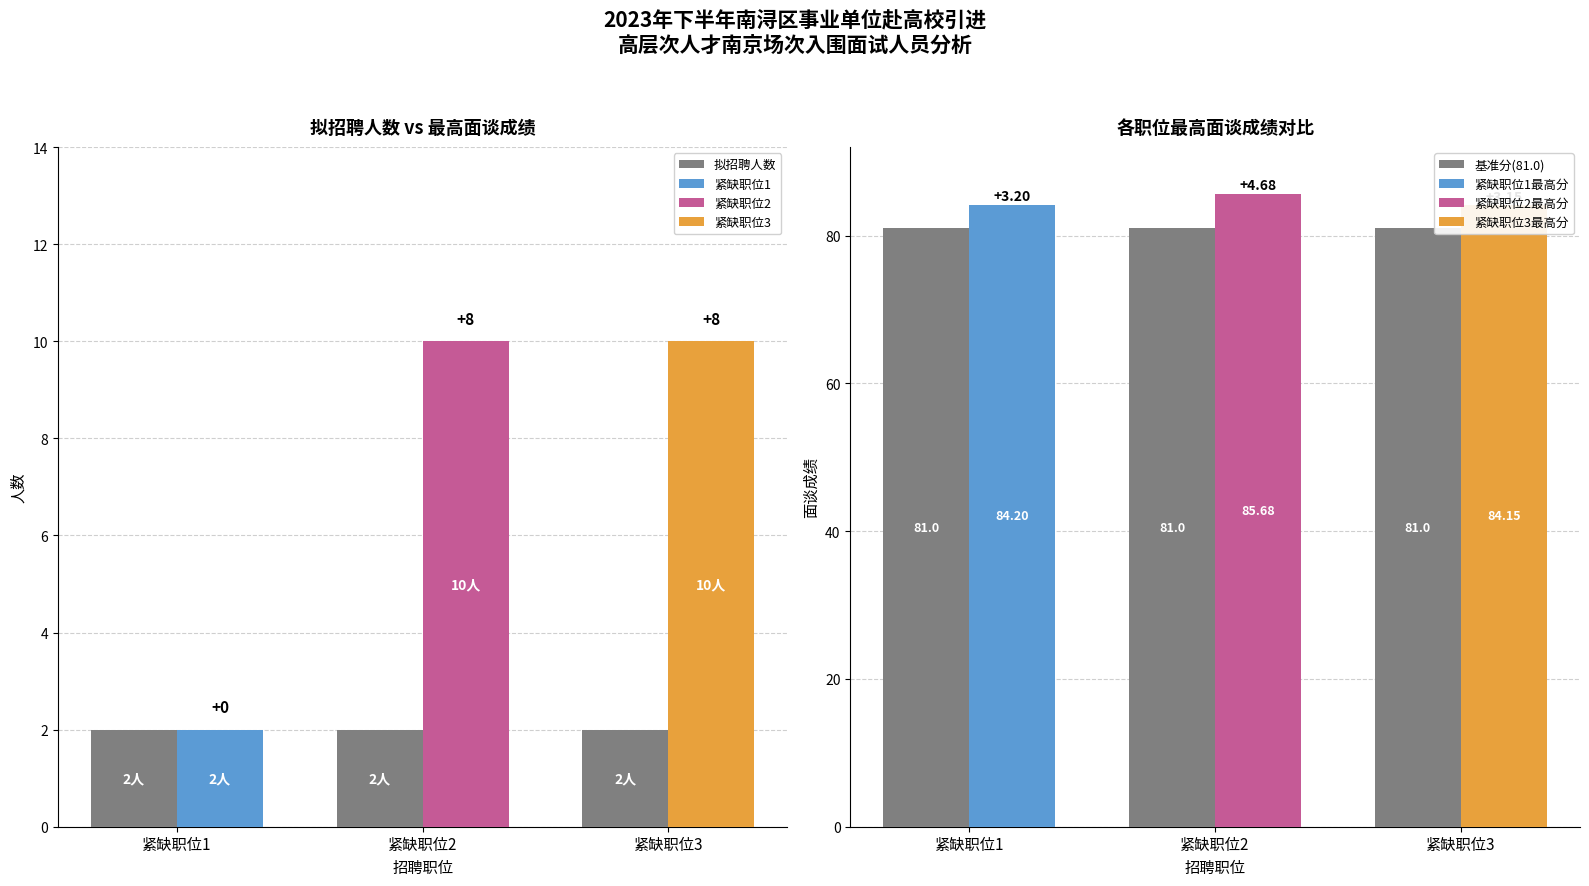

What is the approximate value of 基准分(81.0) at 紧缺职位3?

81